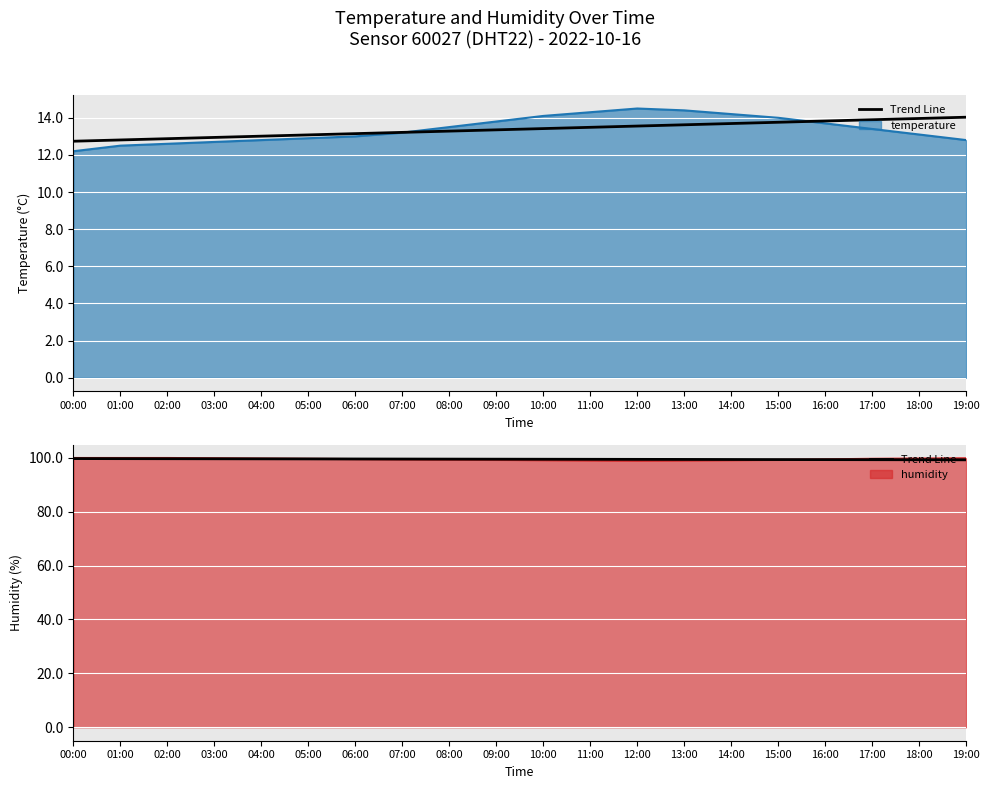

What is the value of the 19th point from the left?

99.2